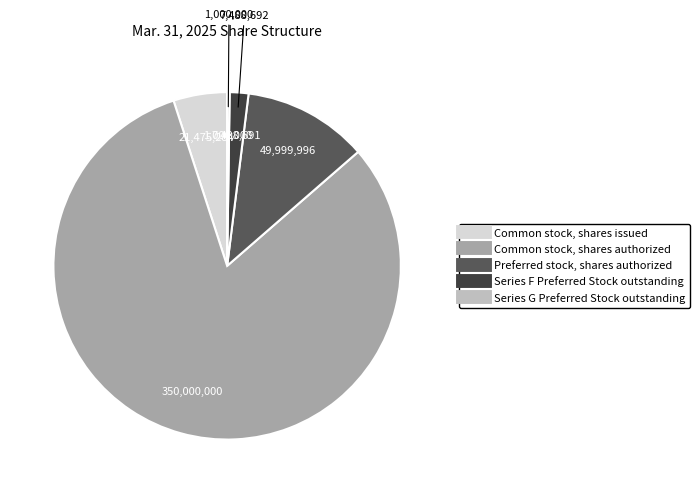

Do Series F Preferred Stock outstanding and Common stock, shares authorized together represent more than half of the pie?

Yes